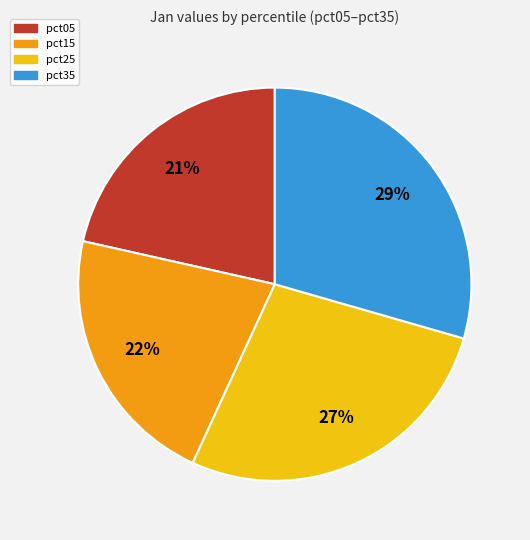

True or false: pct35 accounts for 20% of the total.

False